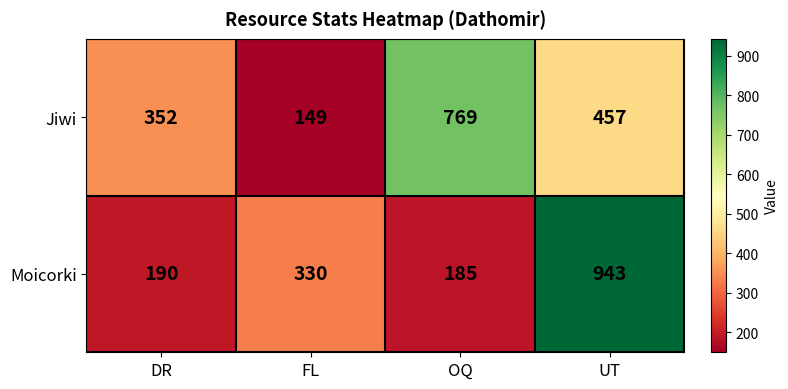

How many data points does each series have?

4